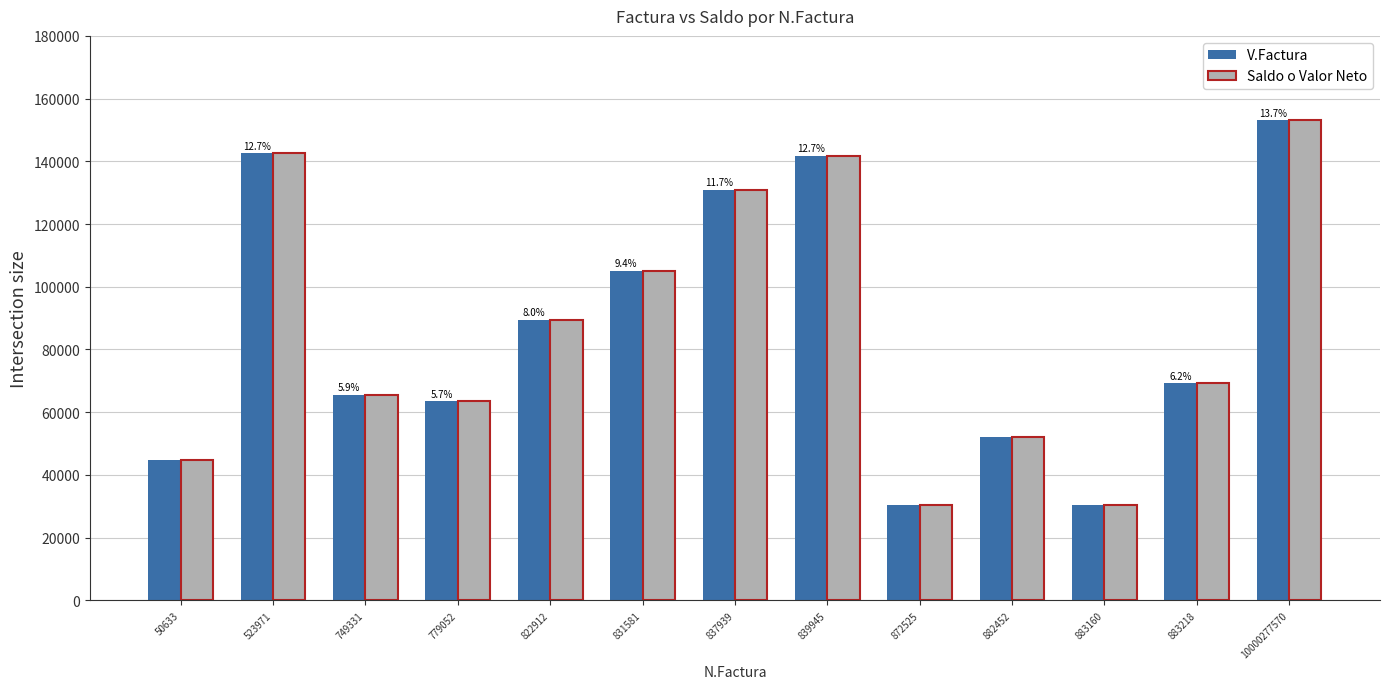

How many bars are there in total?

26